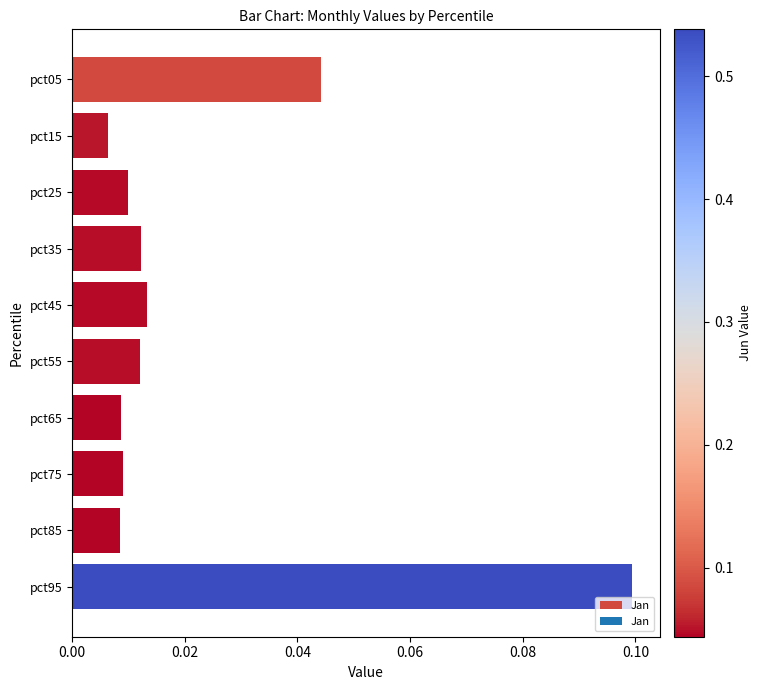

Which label corresponds to the largest value in the chart?

pct95